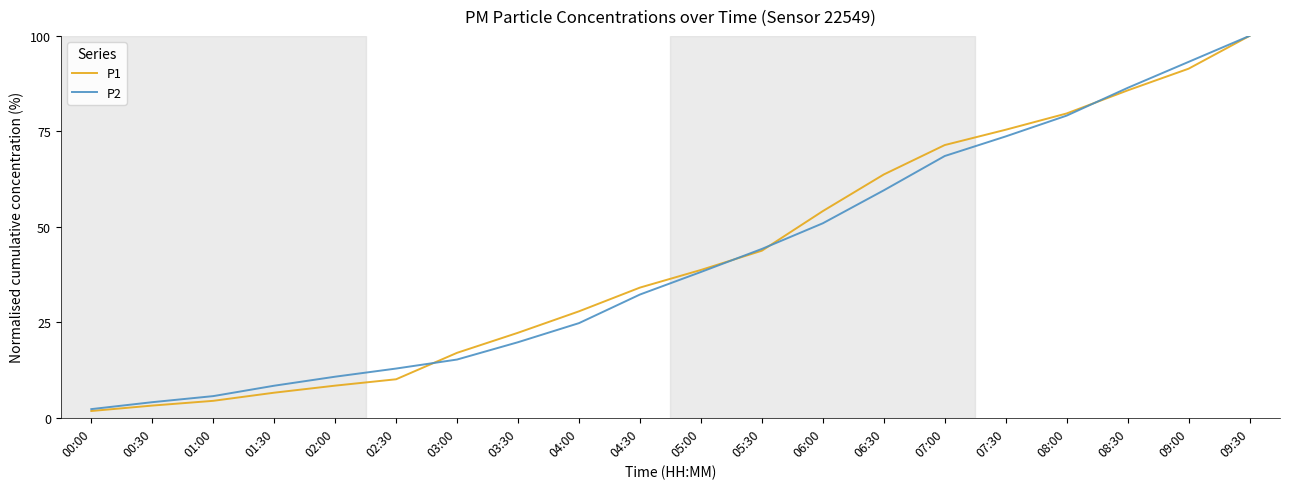

Rank the categories by P1 value from lowest to highest.

00:00, 00:30, 01:00, 01:30, 02:00, 02:30, 03:00, 03:30, 04:00, 04:30, 05:00, 05:30, 06:00, 06:30, 07:00, 07:30, 08:00, 08:30, 09:00, 09:30